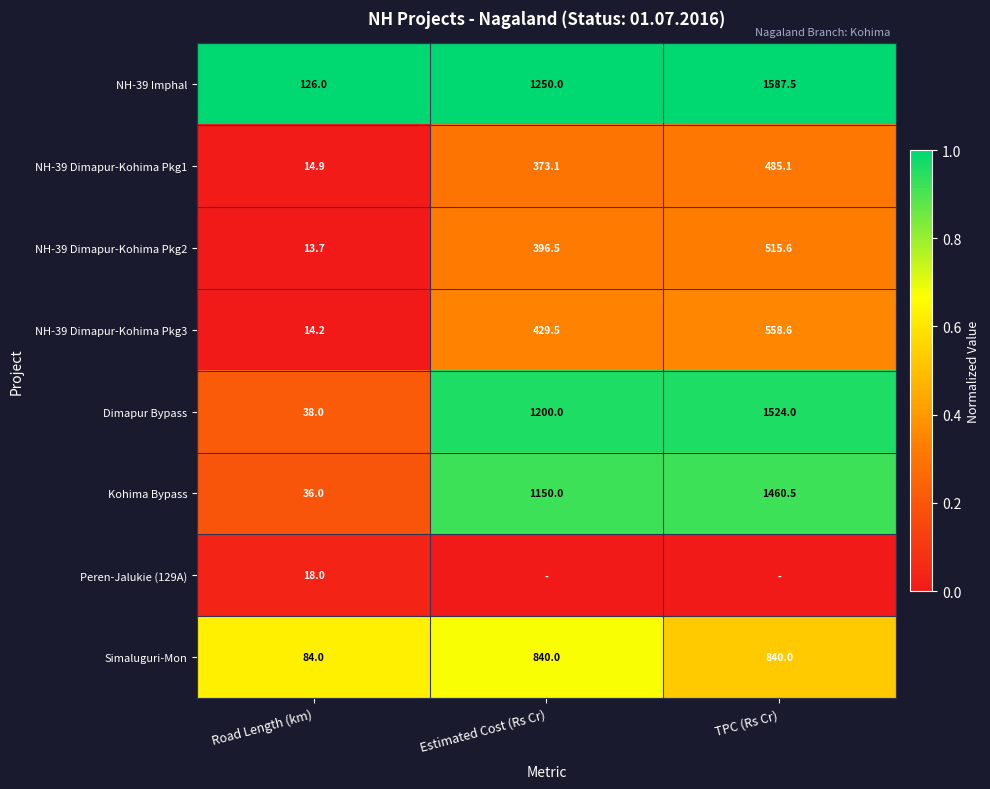

What is the difference between the maximum and minimum values in the Simaluguri-Mon series?

756.0